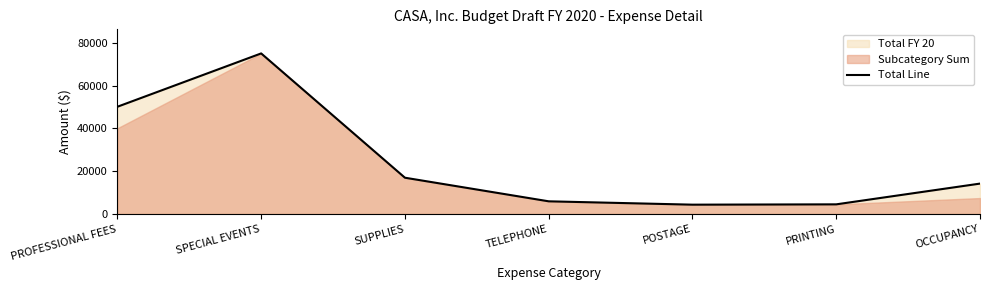

What is the sum of all values?

170983